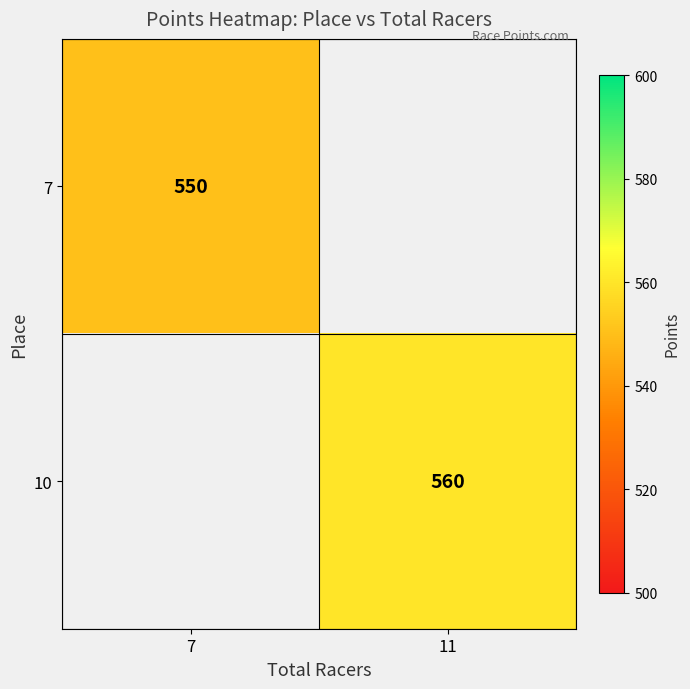

True or false: 7 has a value of 367.1 at 7.

False